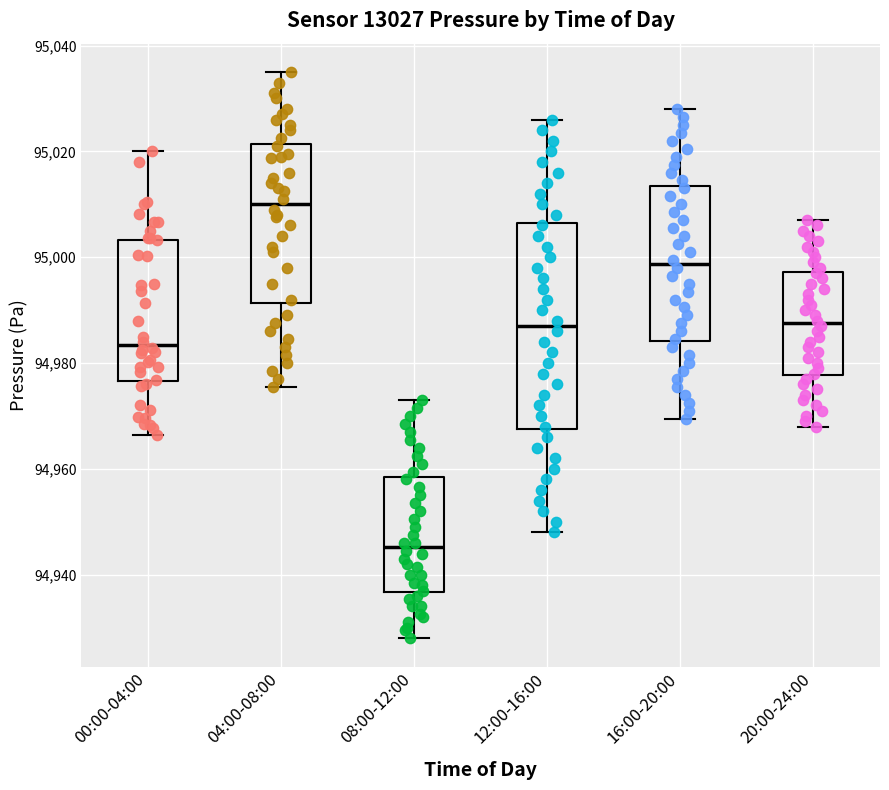

Reading left to right, transcribe this box plot: for each box, give where its median line is, the range the box spans, and where its two whiskers end, as read against the y-axis. The values are not printed on the chart, so give them approximately, as read against the axis.

00:00-04:00: median 94984, box 94976 to 95004, whiskers 94966 to 95020
04:00-08:00: median 95010, box 94992 to 95022, whiskers 94976 to 95036
08:00-12:00: median 94946, box 94936 to 94958, whiskers 94928 to 94974
12:00-16:00: median 94988, box 94968 to 95006, whiskers 94948 to 95026
16:00-20:00: median 94998, box 94984 to 95014, whiskers 94970 to 95028
20:00-24:00: median 94988, box 94978 to 94998, whiskers 94968 to 95008